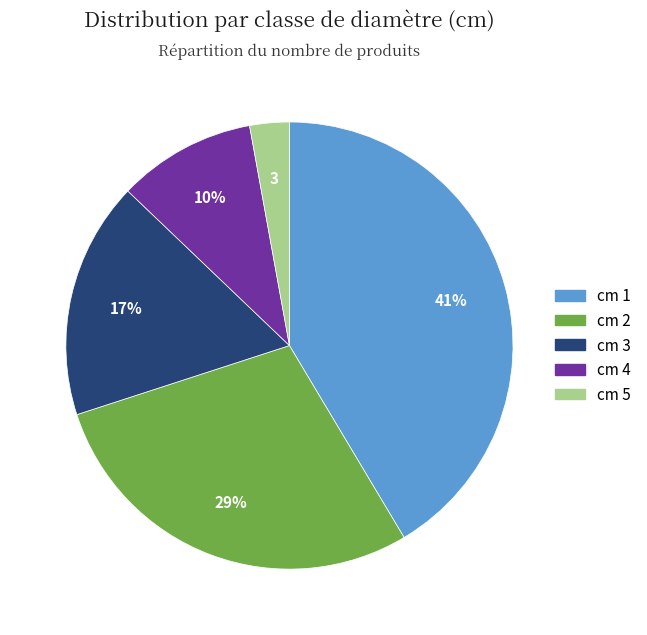

Is cm 4 the majority of the pie?

No